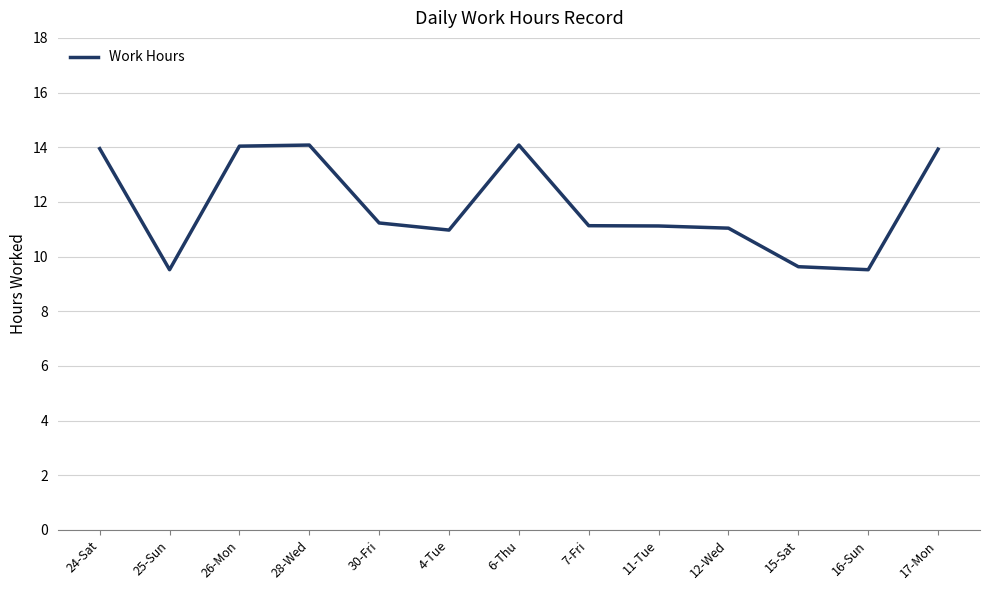

What is the sum of all values?

154.2